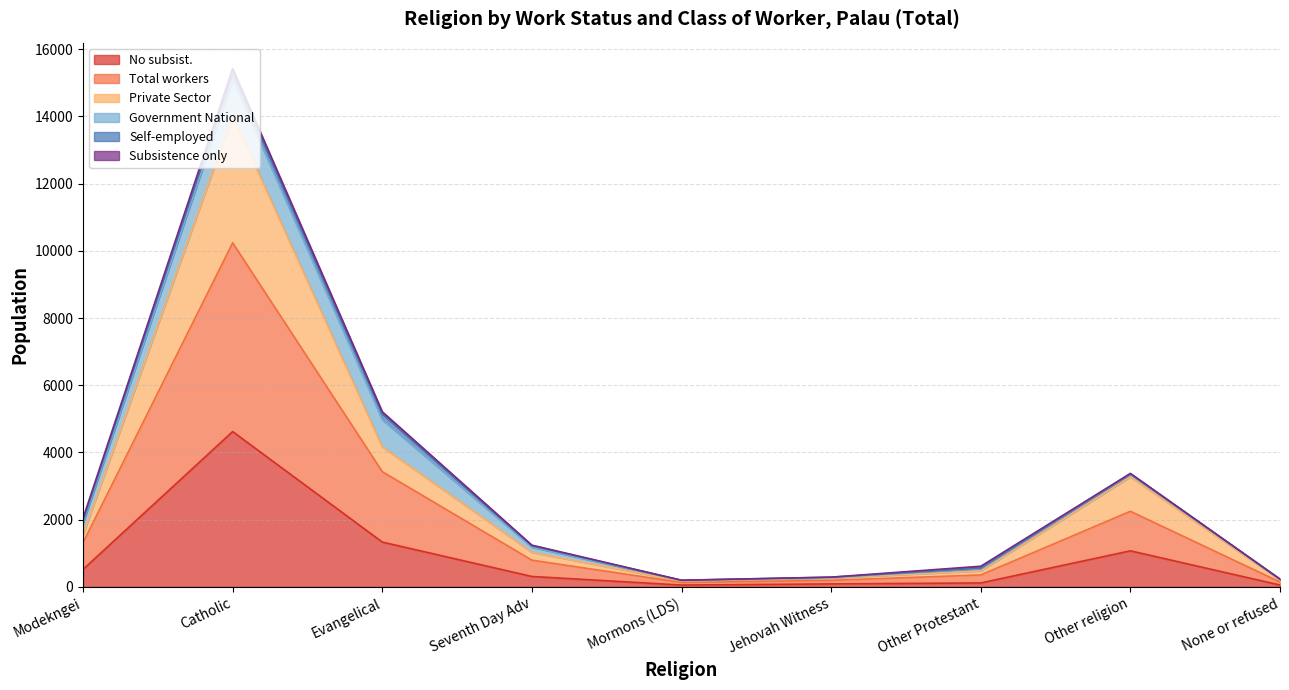

How many data points in No subsist. are less than 311?

4